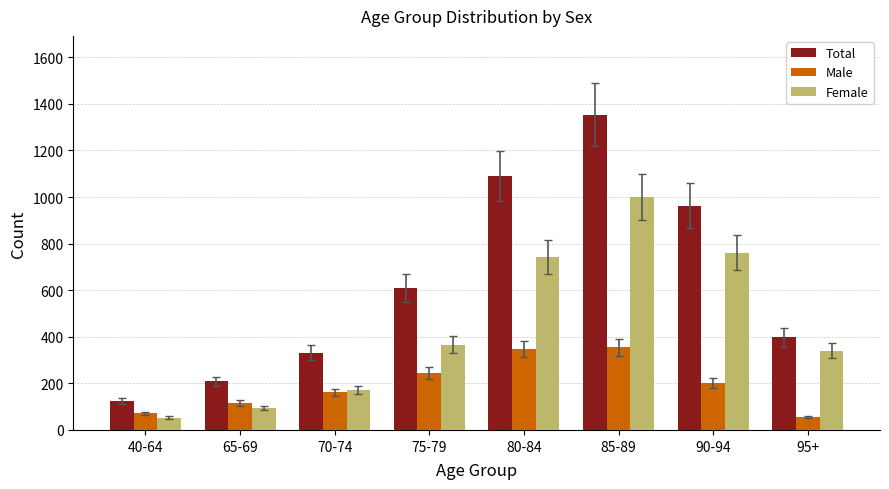

What is the maximum value shown in the chart?

1353.4